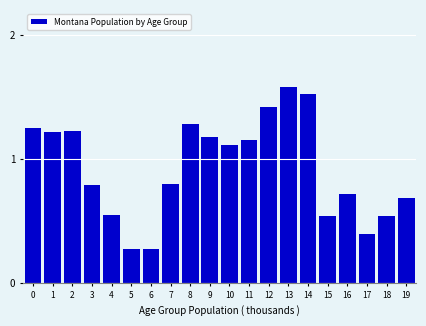

The chart shows a value of 0.9 at 4. True or false?

False